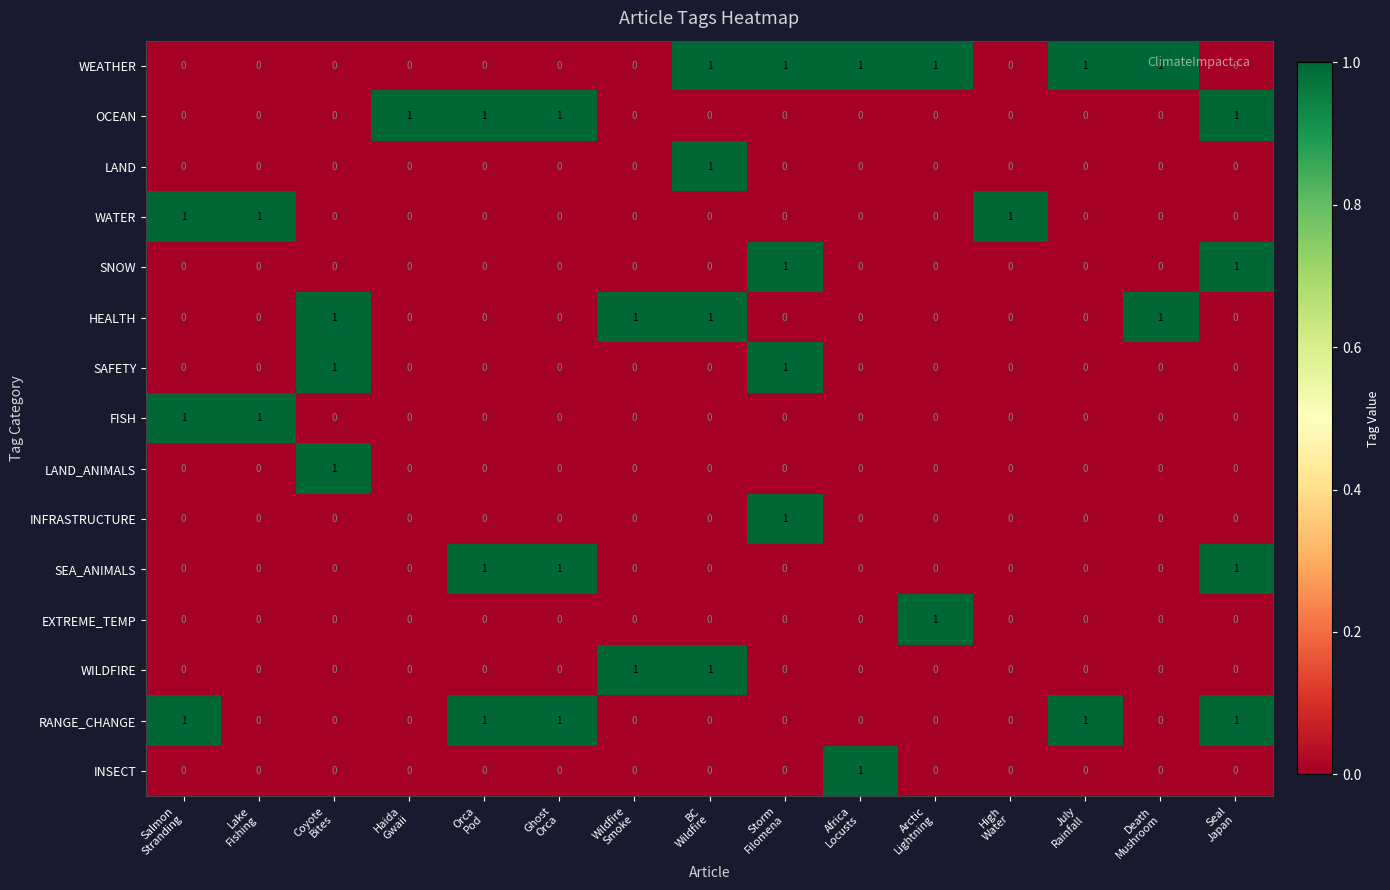

Count the INSECT values in the range 0 to 1.

15